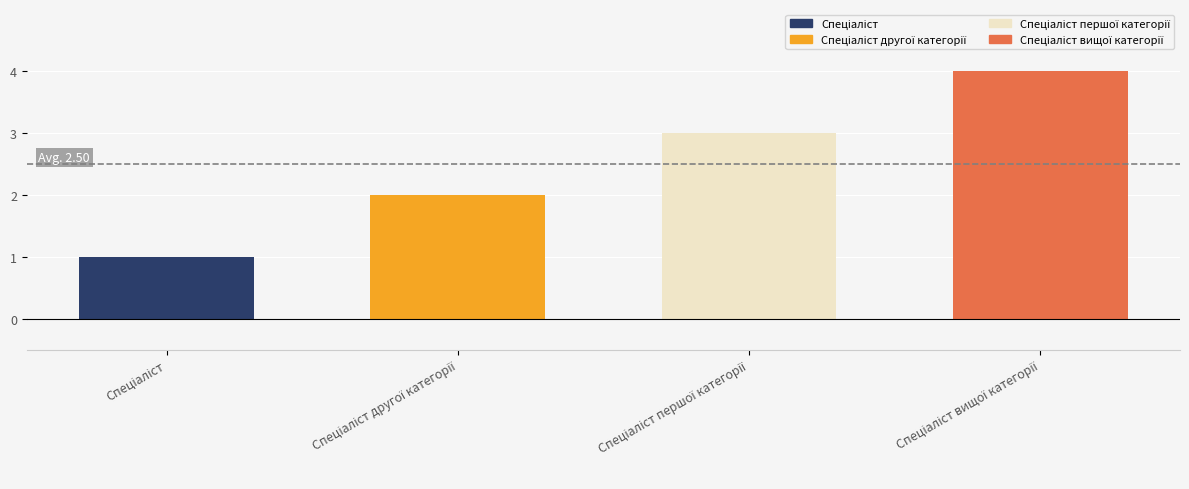

Count the number of values greater than 3.

1